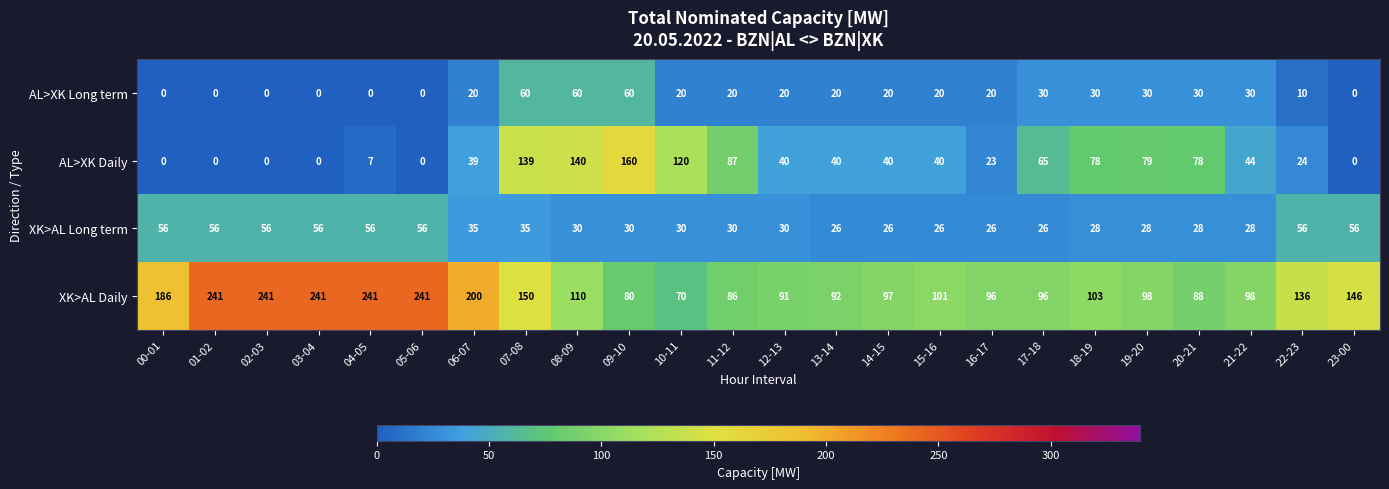

True or false: XK>AL Daily has a value of 88 at 20-21.

True